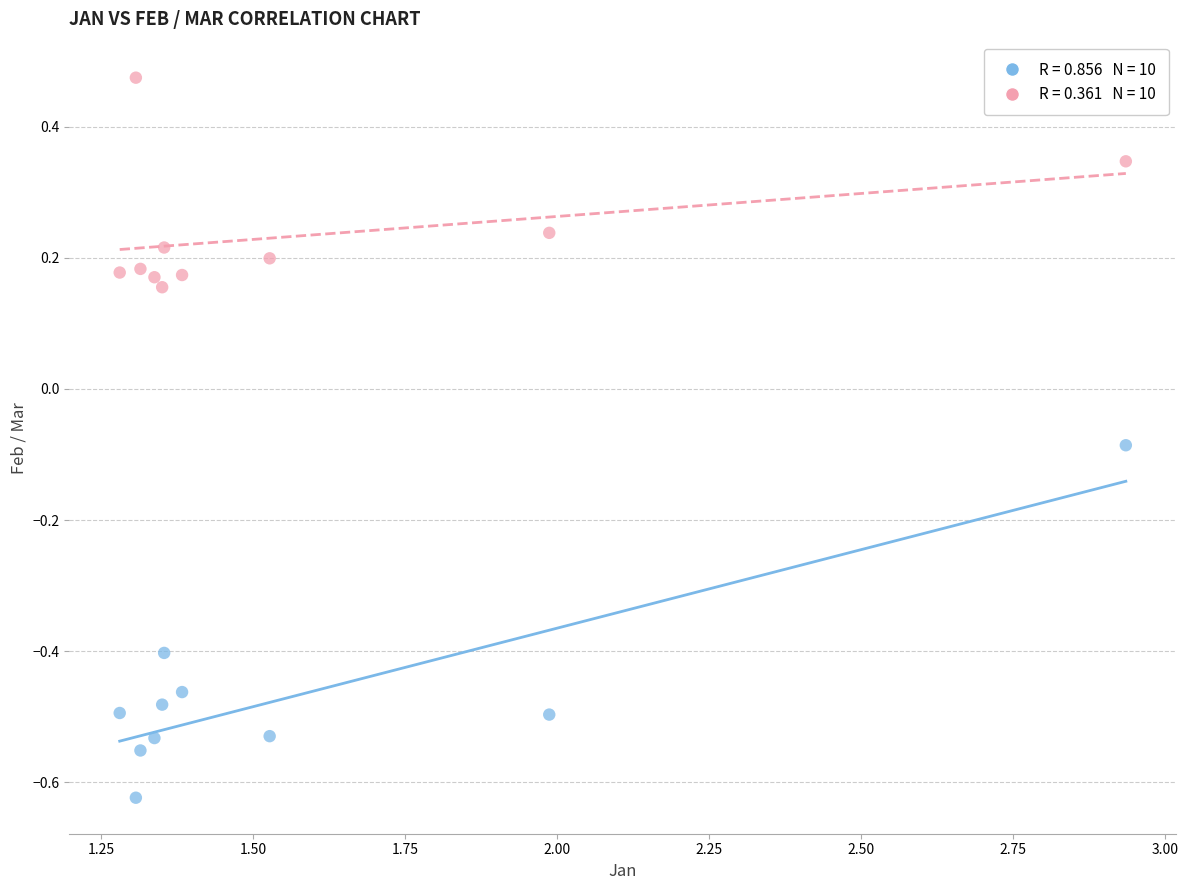

Across all data points, what is the range of X values (max minus min)?

1.7